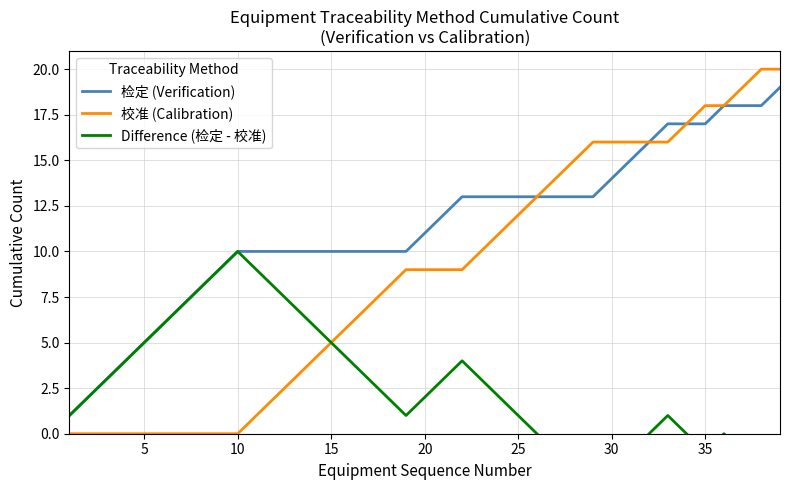

How many data points in 校准 (Calibration) are less than 9?

18